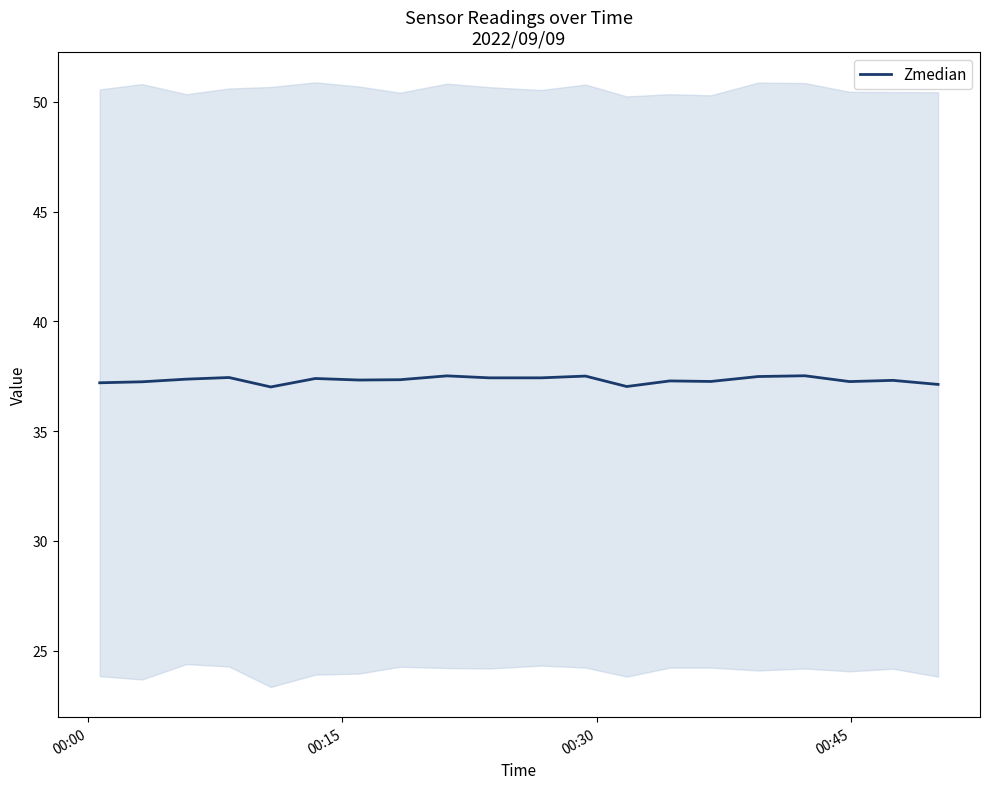

What is the maximum value for Zmedian?

37.5